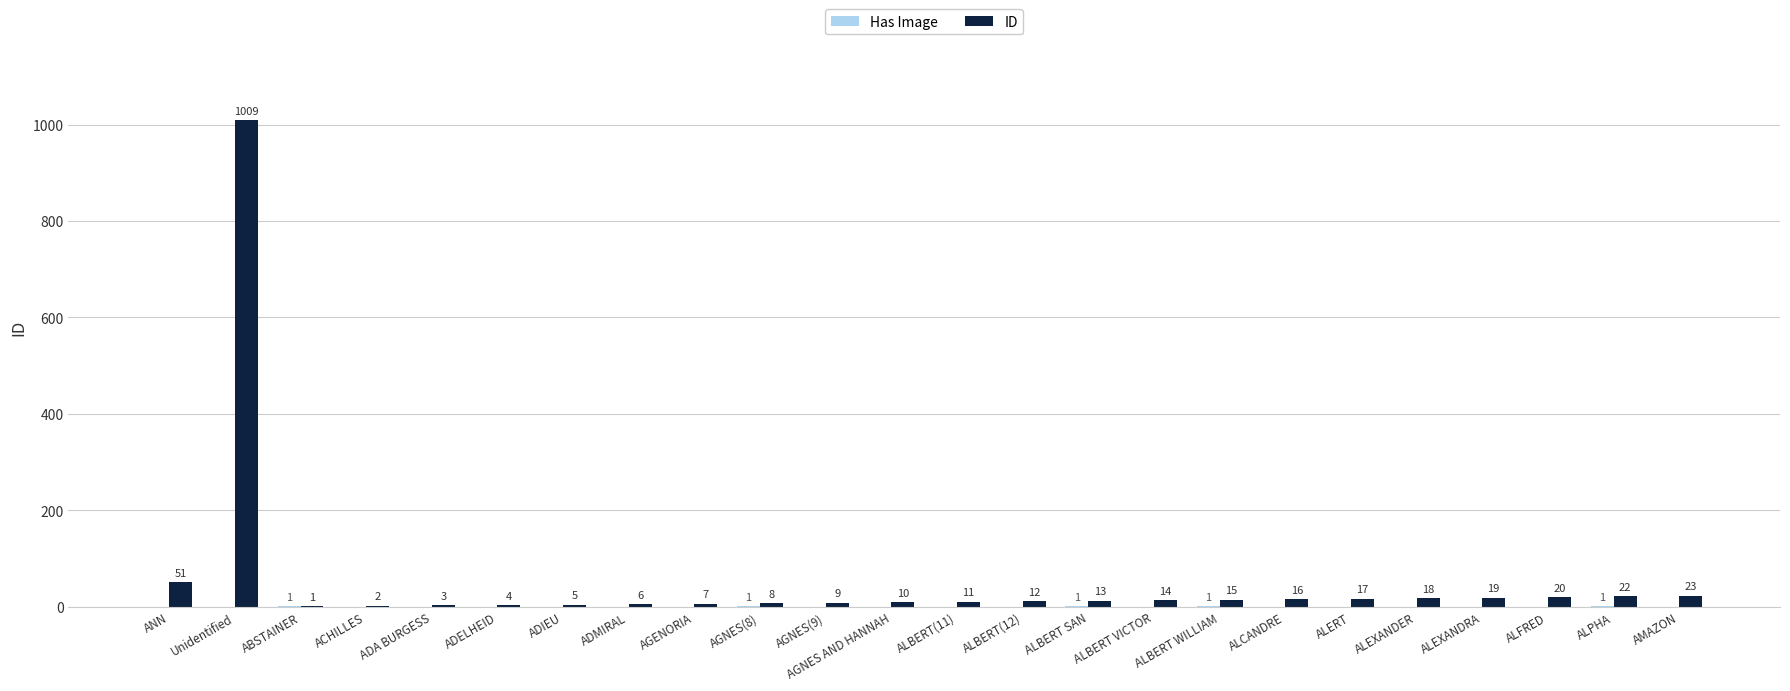

What is the greatest value displayed?

1009